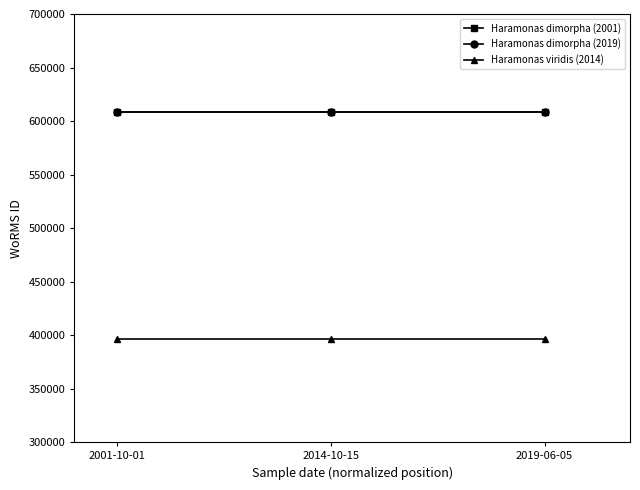

Does the chart have visible grid lines?

No